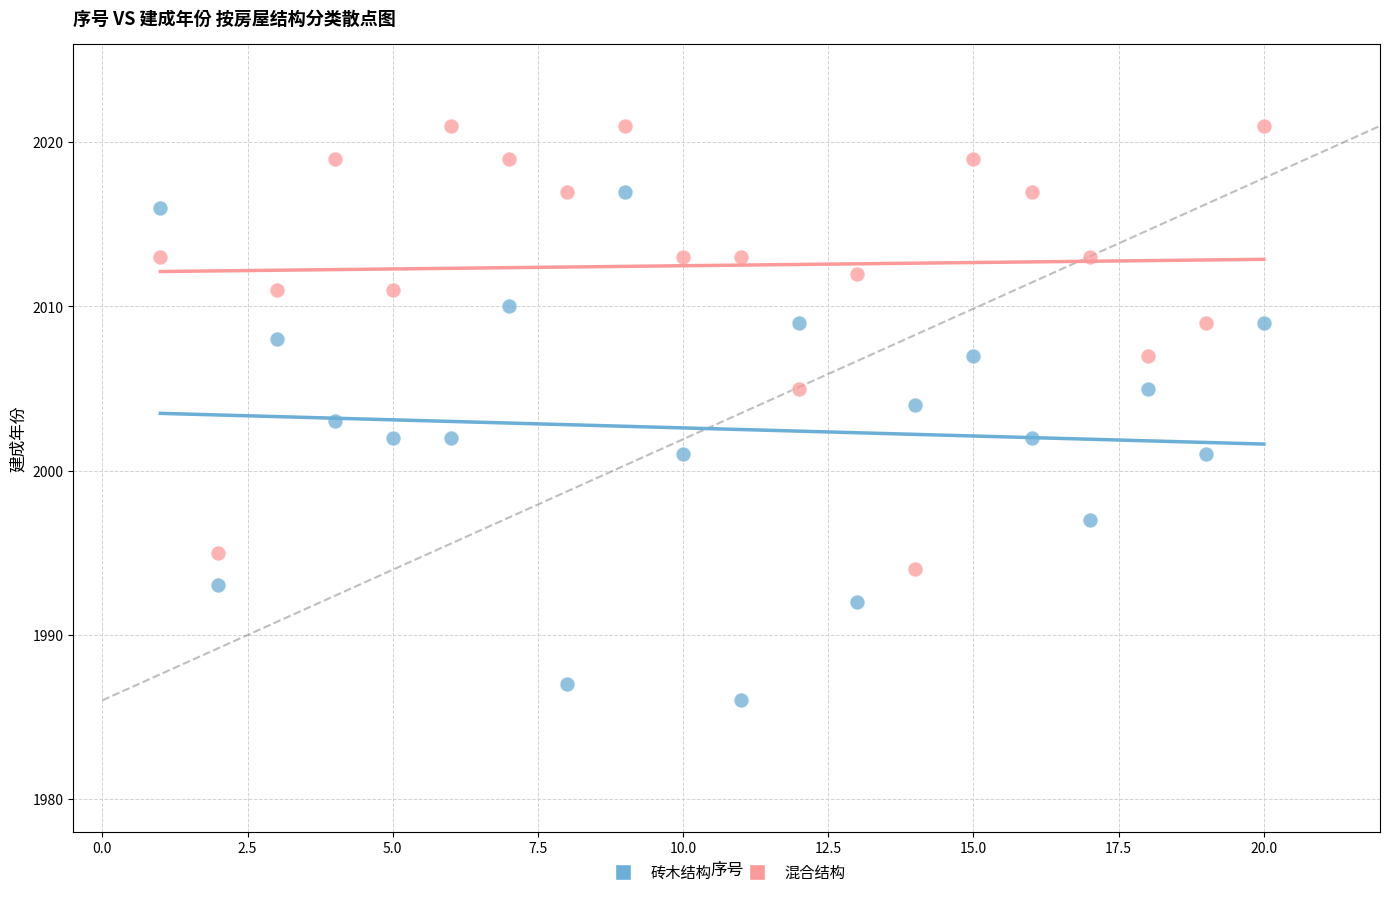

Which series has the widest spread of Y values?

砖木结构